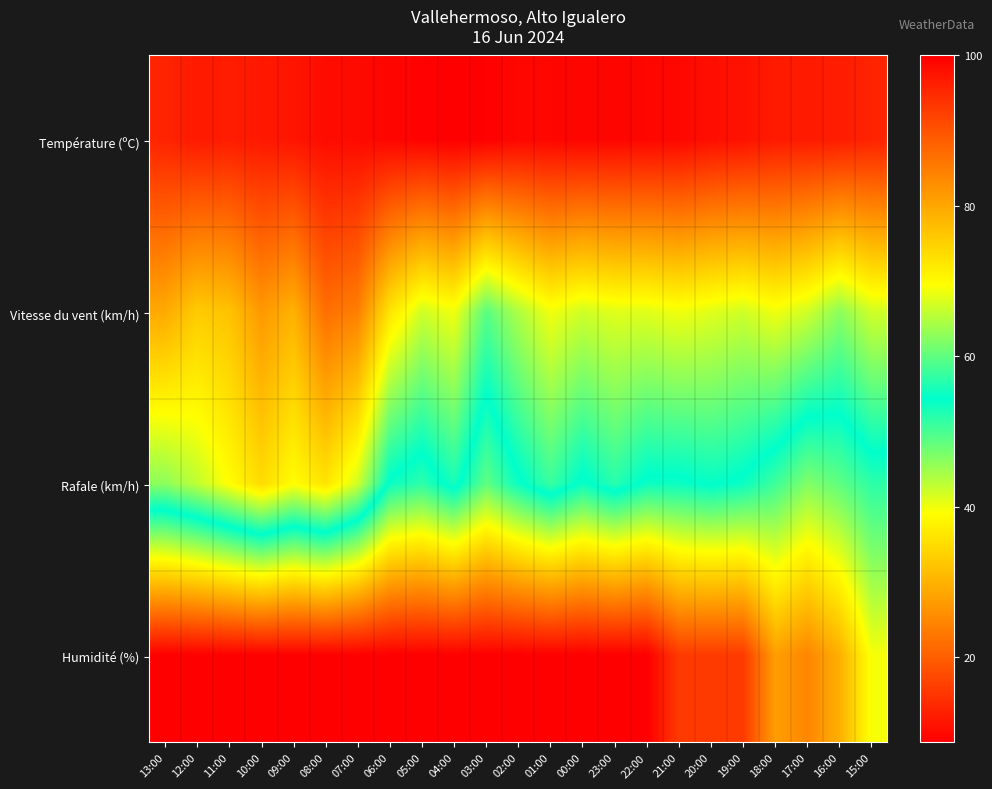

Which label corresponds to the smallest value in the chart?

04:00